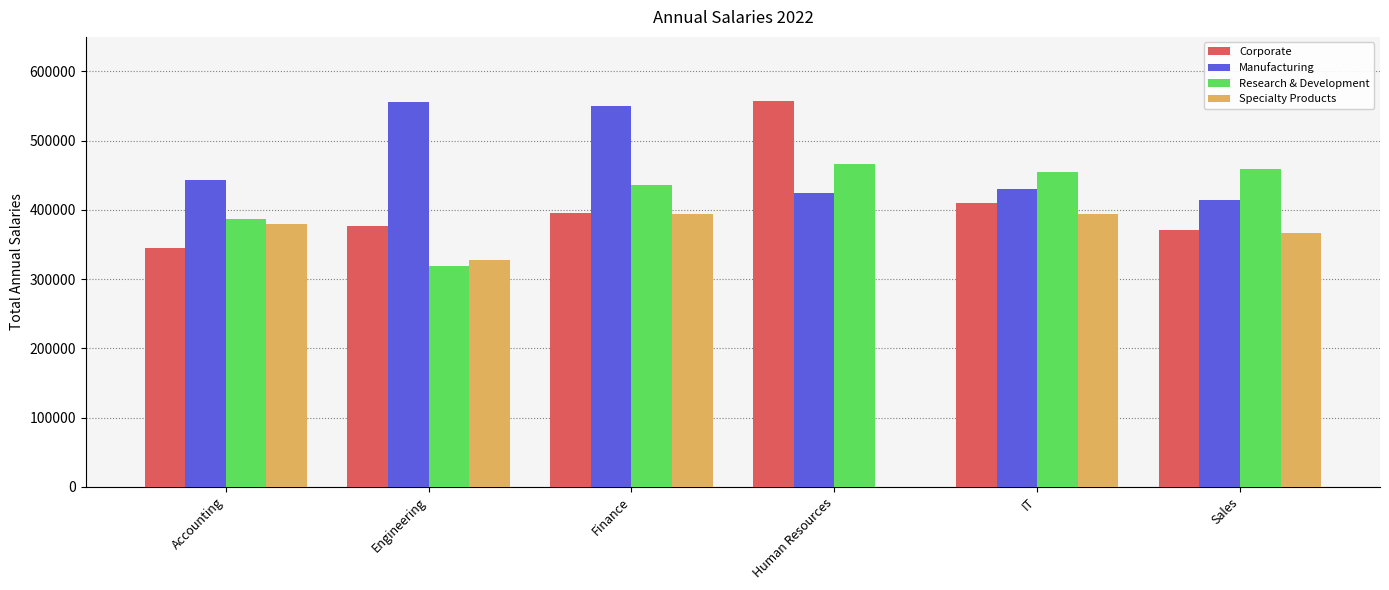

Which series has the largest total across all categories?

Manufacturing